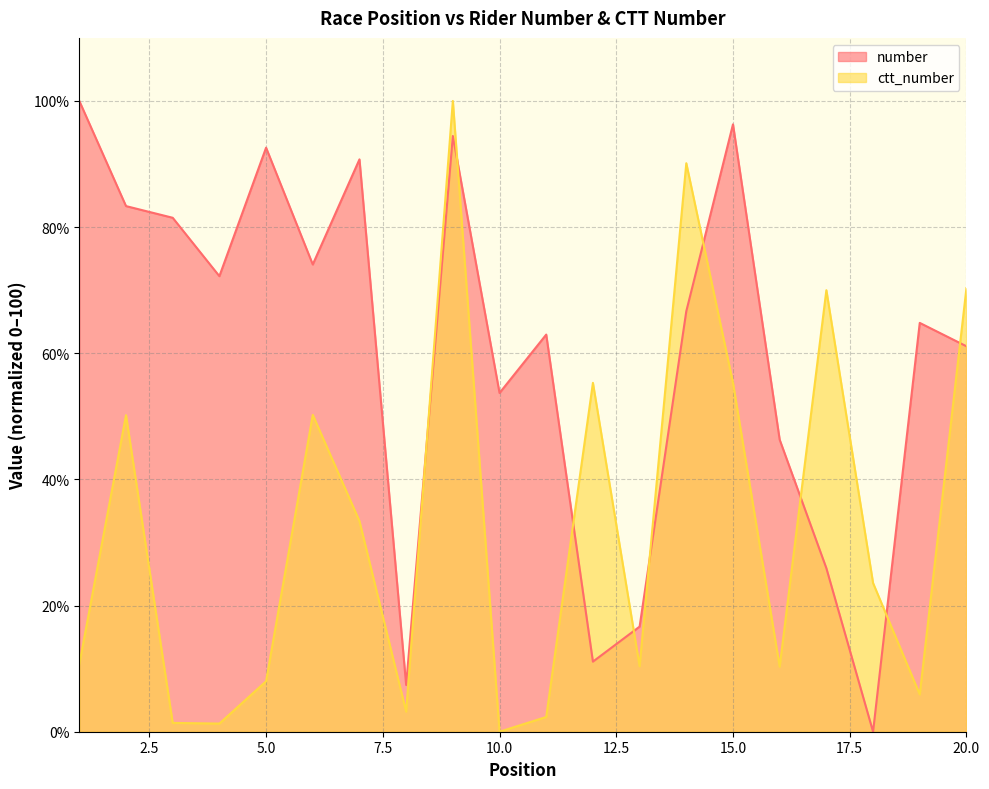

List the labels in order of number value, smallest first.

18, 8, 12, 13, 17, 16, 10, 20, 11, 19, 14, 4, 6, 3, 2, 7, 5, 9, 15, 1